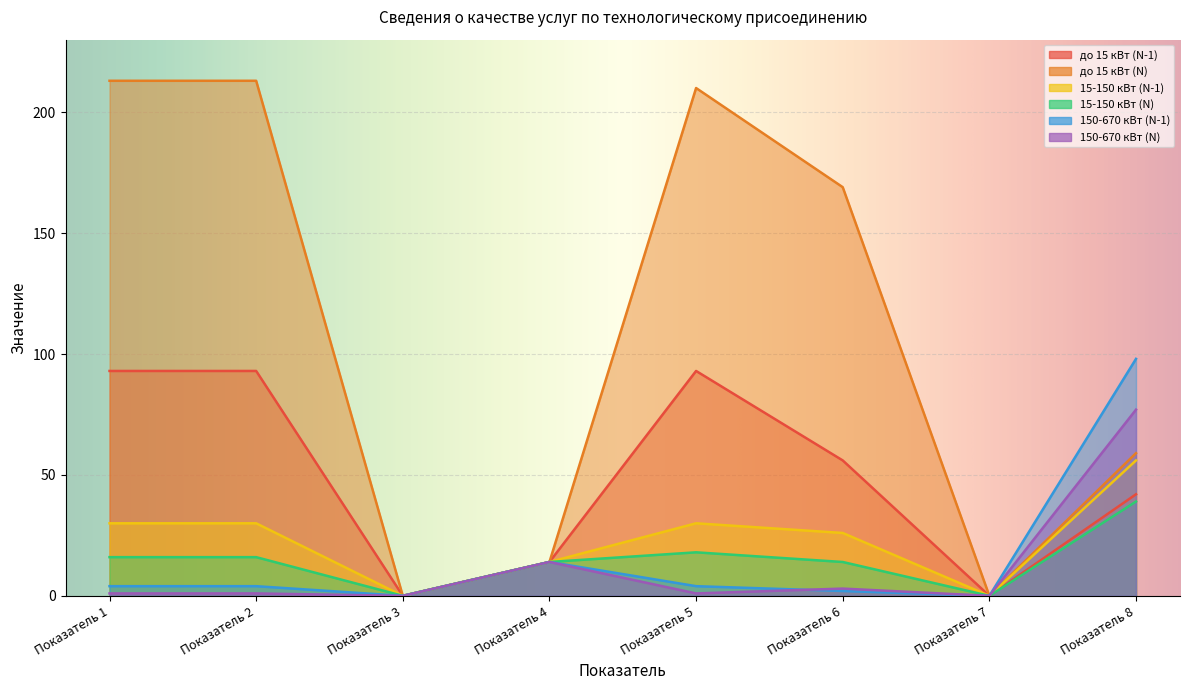

How many data points in 15-150 кВт (N) are less than 16?

4